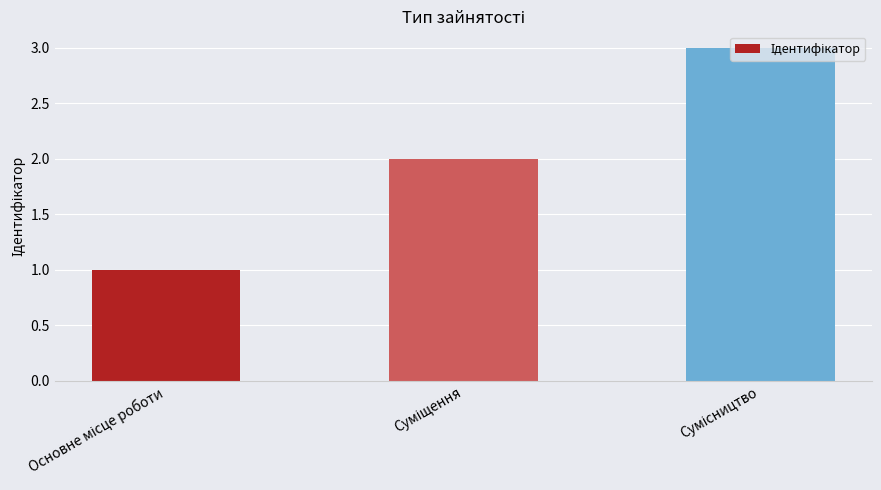

What is the greatest value displayed?

3